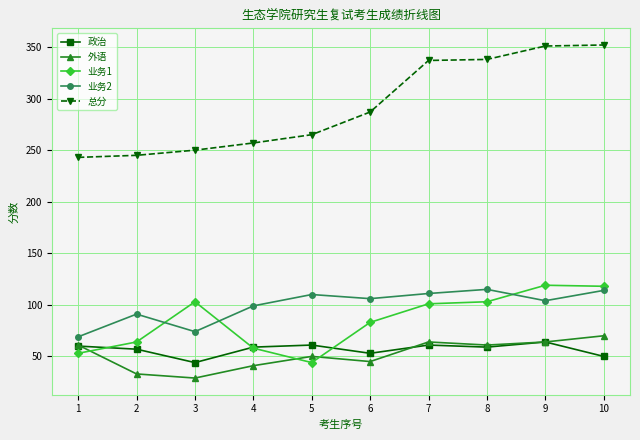

How many interior local valleys does the 外语 series have?

3